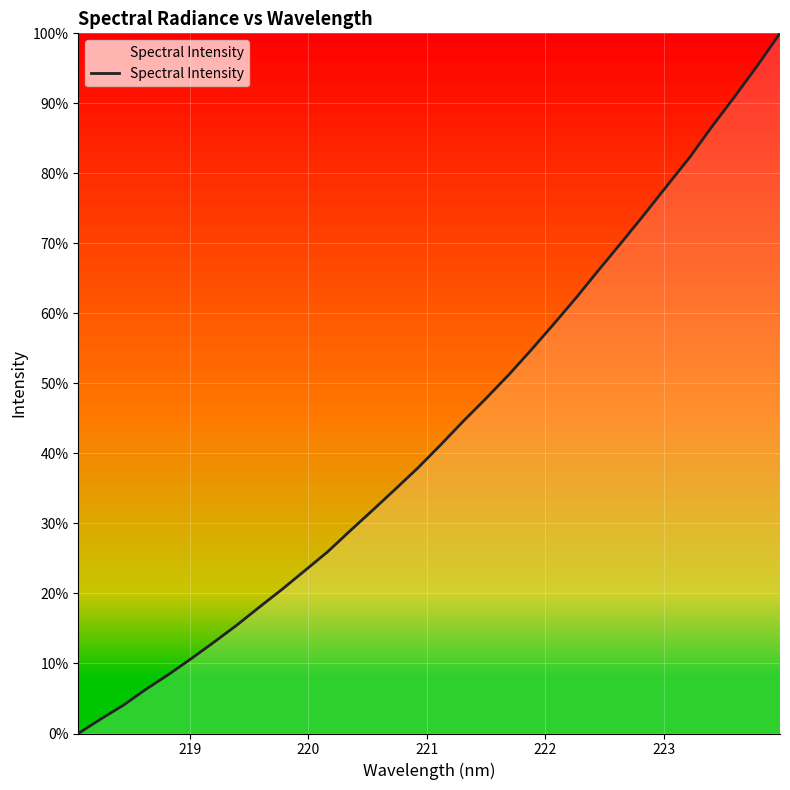

What is the difference between the maximum and minimum values?

100.0